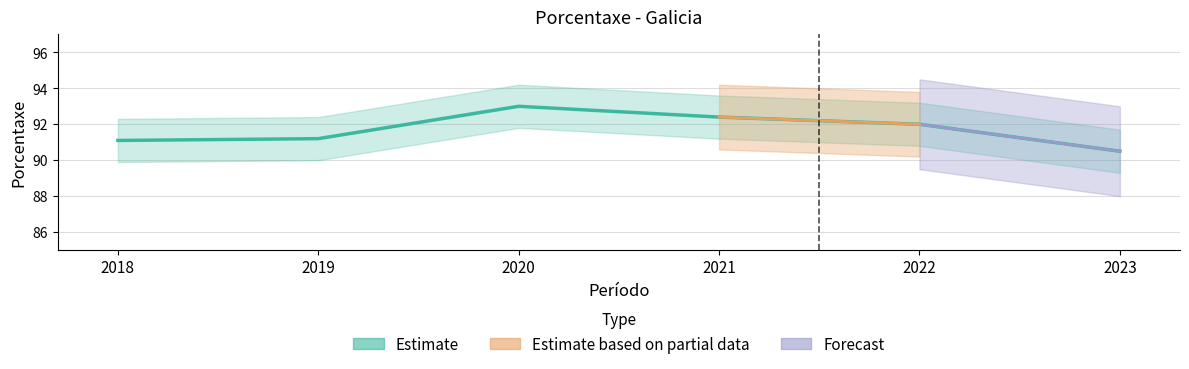

How many data points are above 92?

2